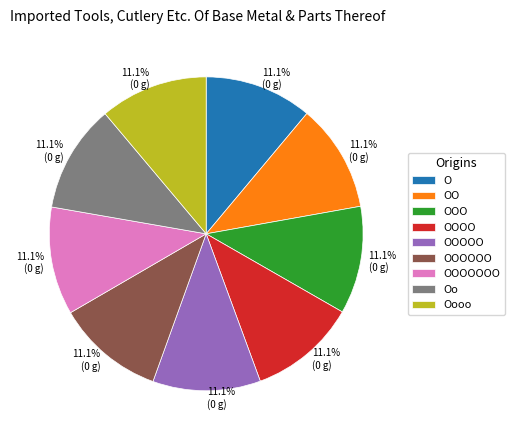

Does any single category account for the majority?

No